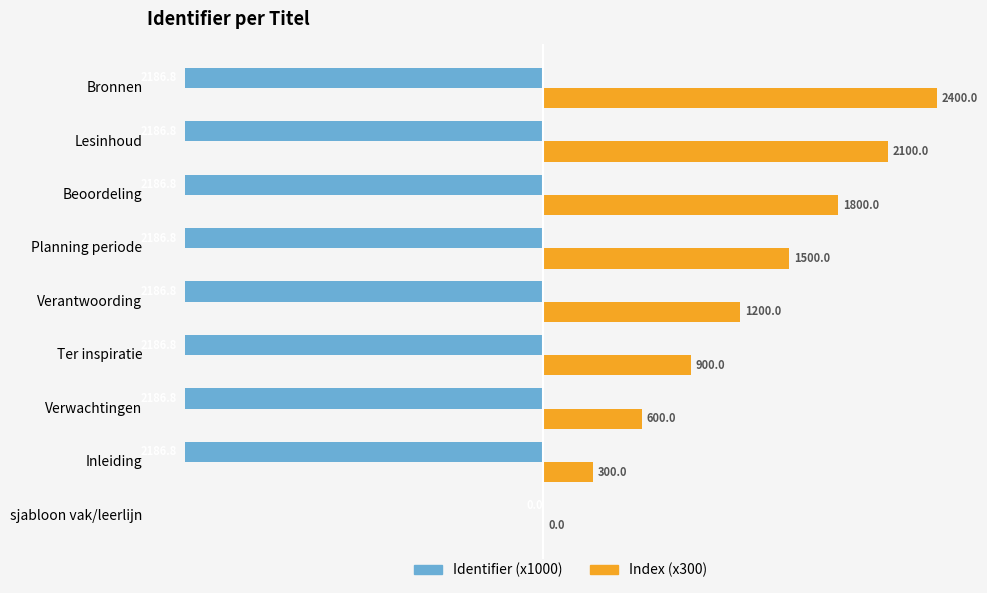

The value of Index (x300) at Ter inspiratie is 1536.4. True or false?

False